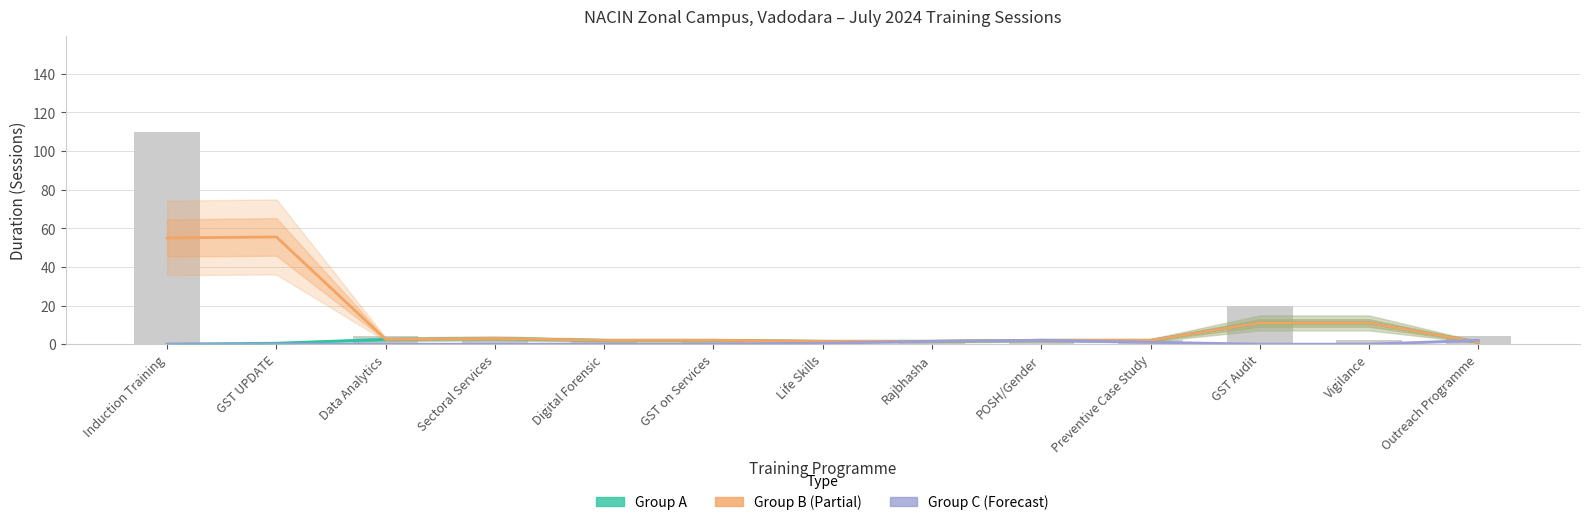

What is the difference between the second highest and minimum values in the Group C series?

2.0